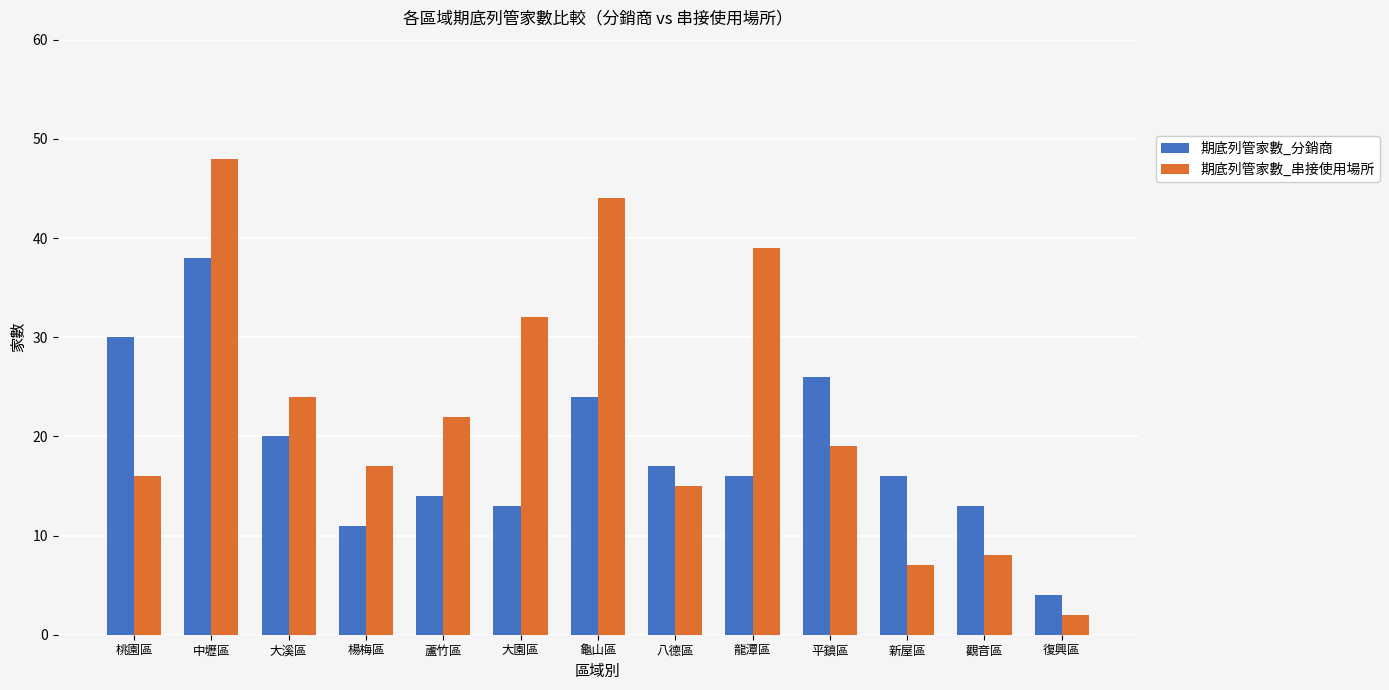

True or false: 期底列管家數_串接使用場所 has a value of 44 at 龜山區.

True